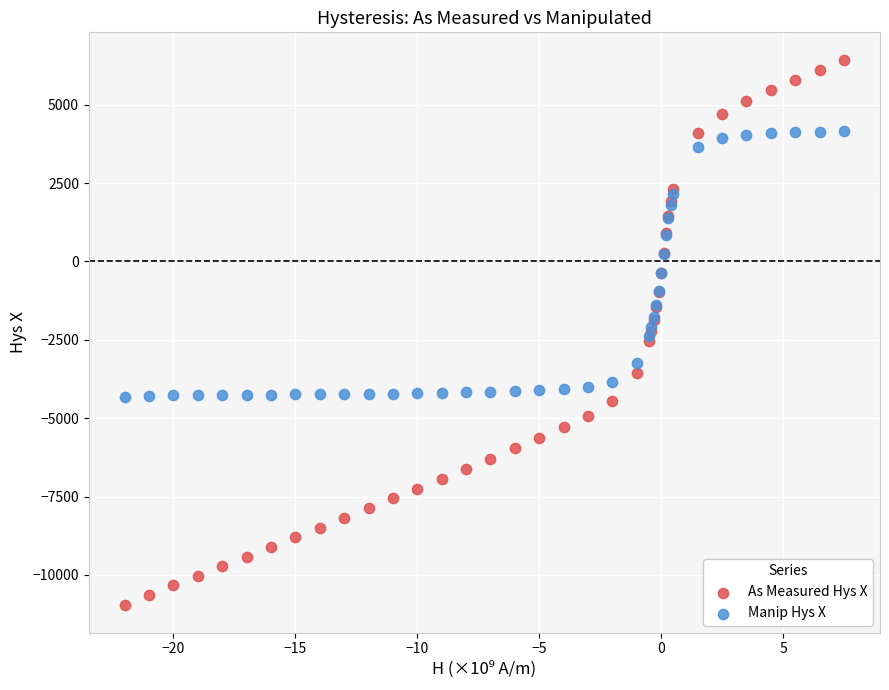

Which series reaches the maximum Y coordinate?

As Measured Hys X